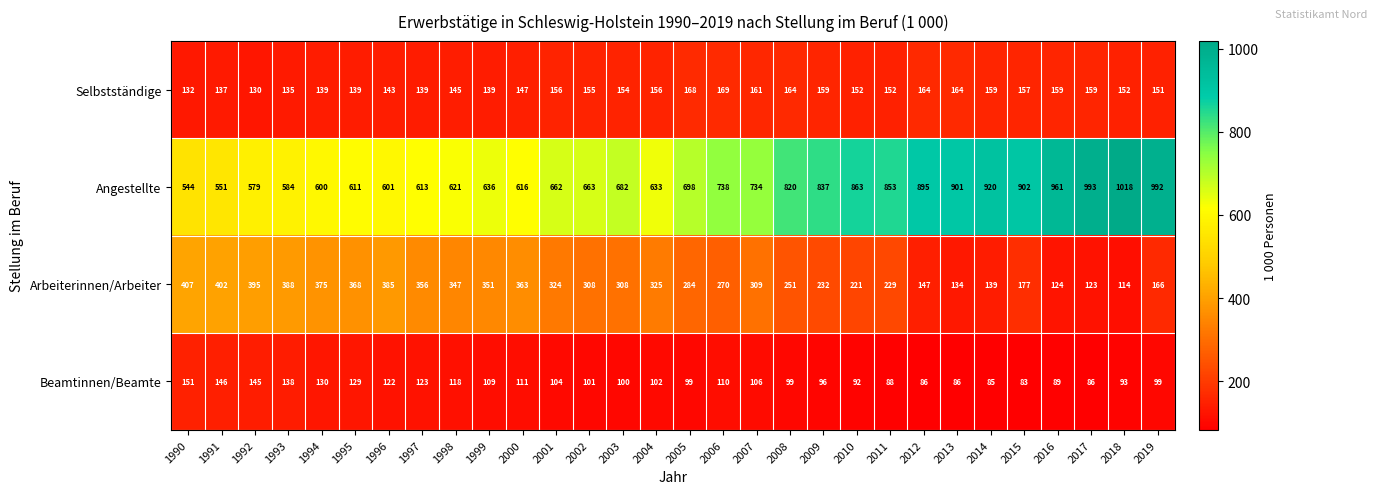

At 2006, list the series in order from smallest to largest.

Beamtinnen/Beamte, Selbstständige, Arbeiterinnen/Arbeiter, Angestellte